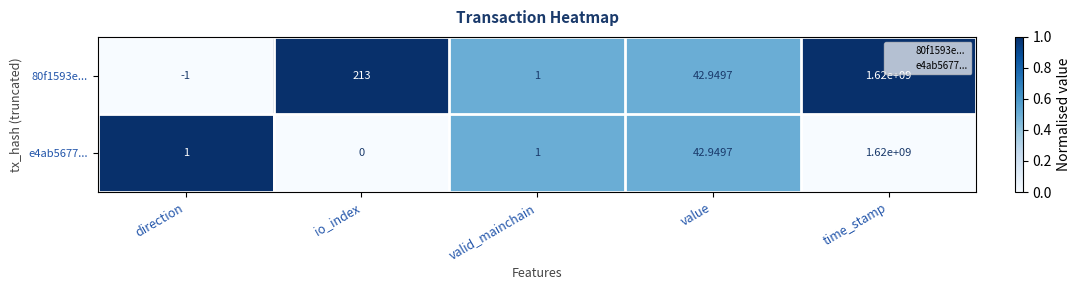

At which category is the sum across all series the highest?

time_stamp